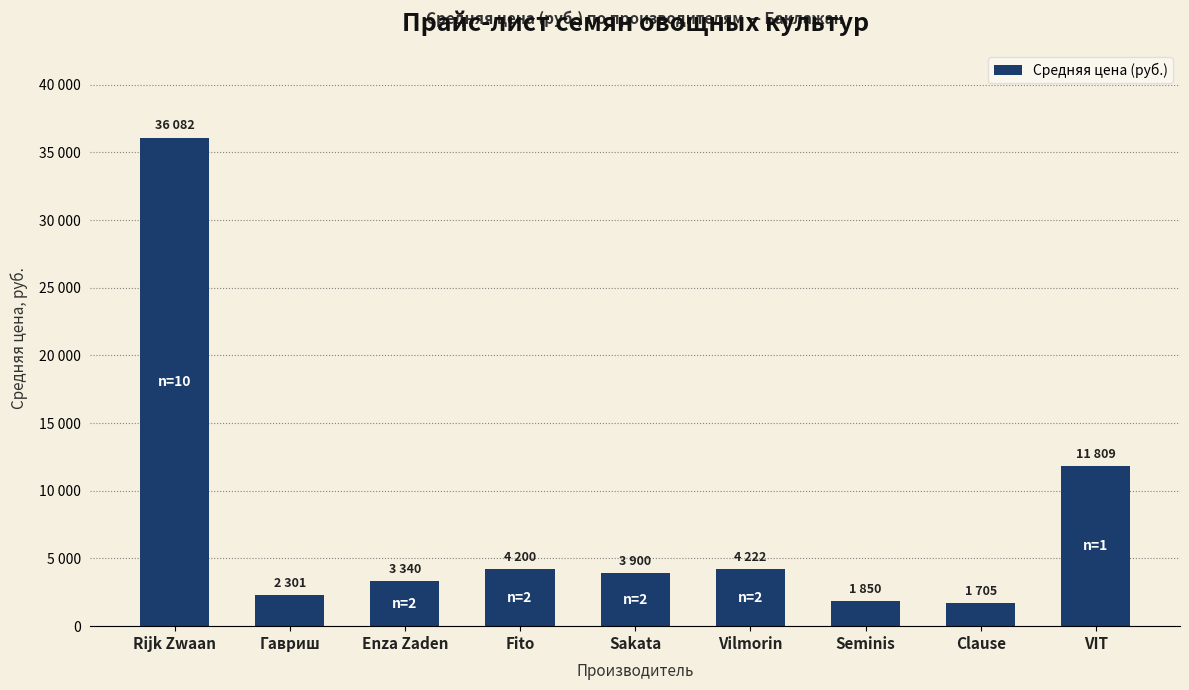

What is the approximate value at VIT?

11809